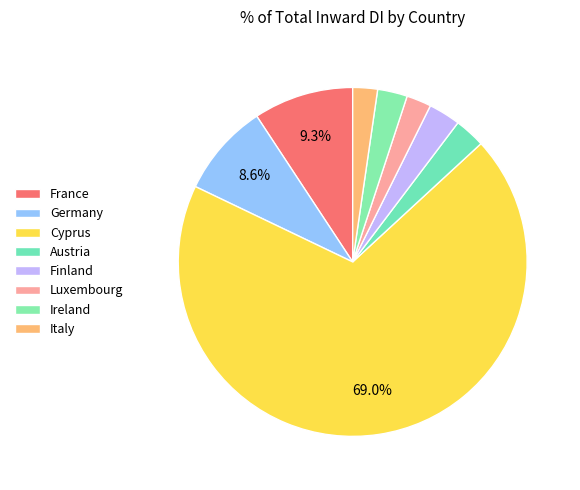

The France slice represents 9% of the pie. True or false?

True